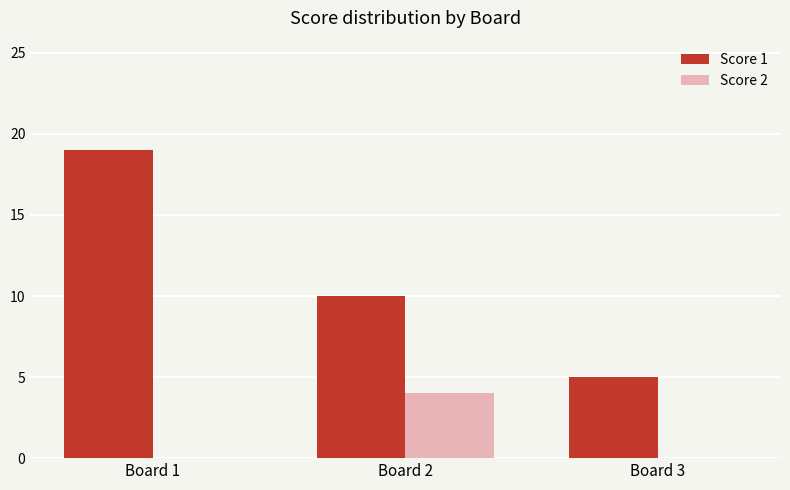

What is the sum of the Score 1 values at Board 1 and Board 3?

24